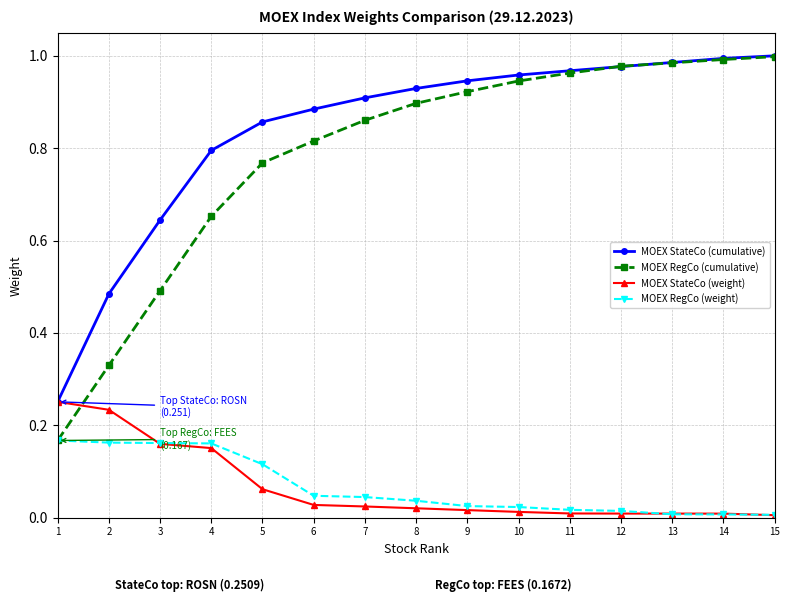

What is the sum of all MOEX RegCo (cumulative) values?

11.8